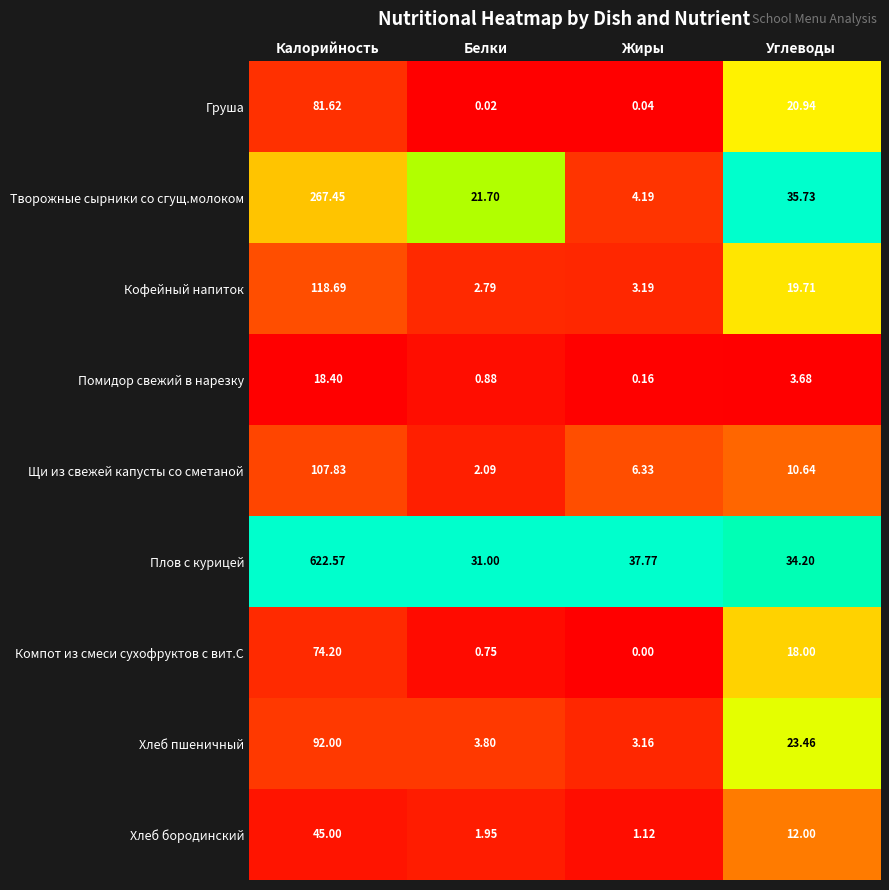

Is the value of Хлеб бородинский at Жиры greater than the value of Компот из смеси сухофруктов с вит.С at Углеводы?

No